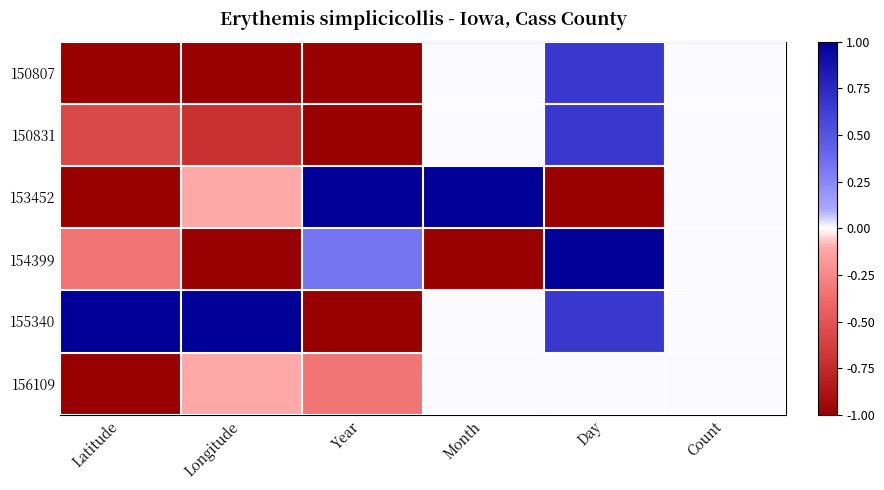

At which category is the sum across all series the highest?

Day